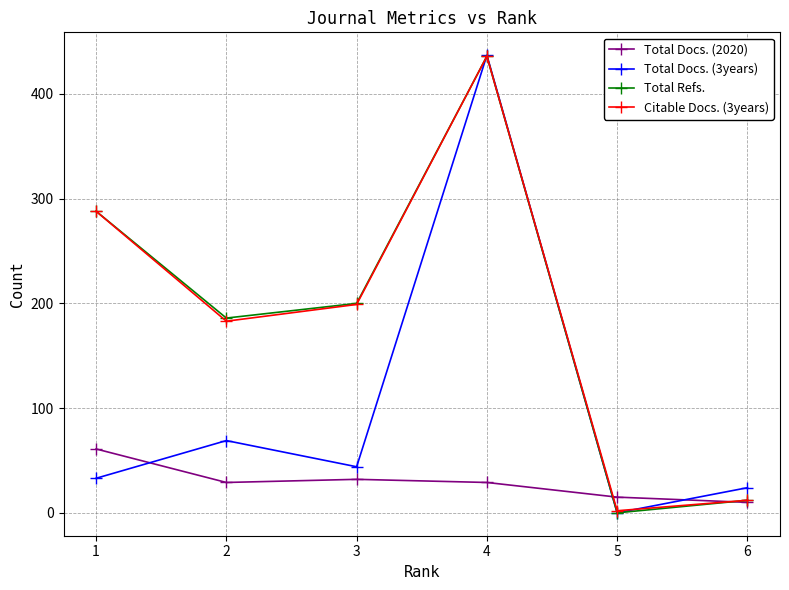

The Total Docs. (3years) series shows 44 at 3. True or false?

True